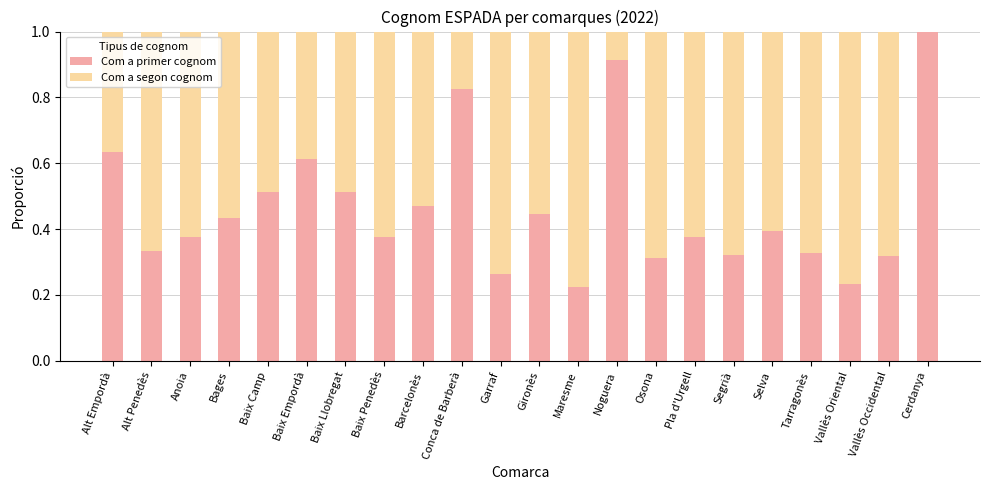

What is the total value across all series at Alt Empordà?

1.0